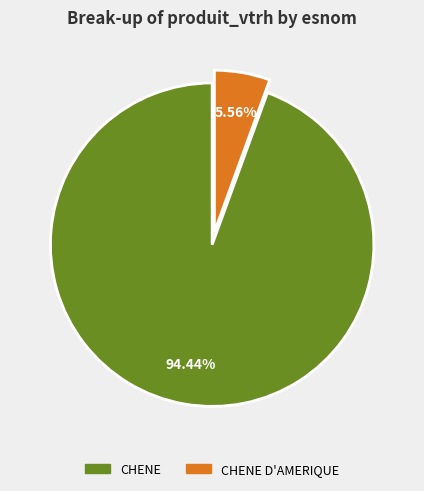

Is there any slice that represents more than half of the pie?

Yes